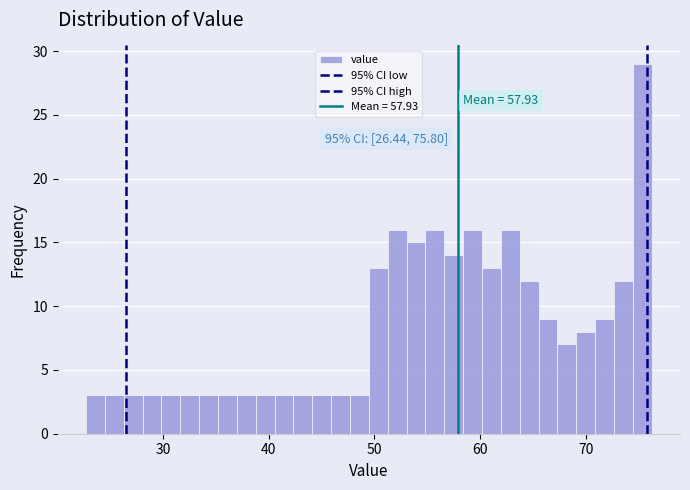

Read against the x-axis, roughly where is the centre of the tallest bar?

75